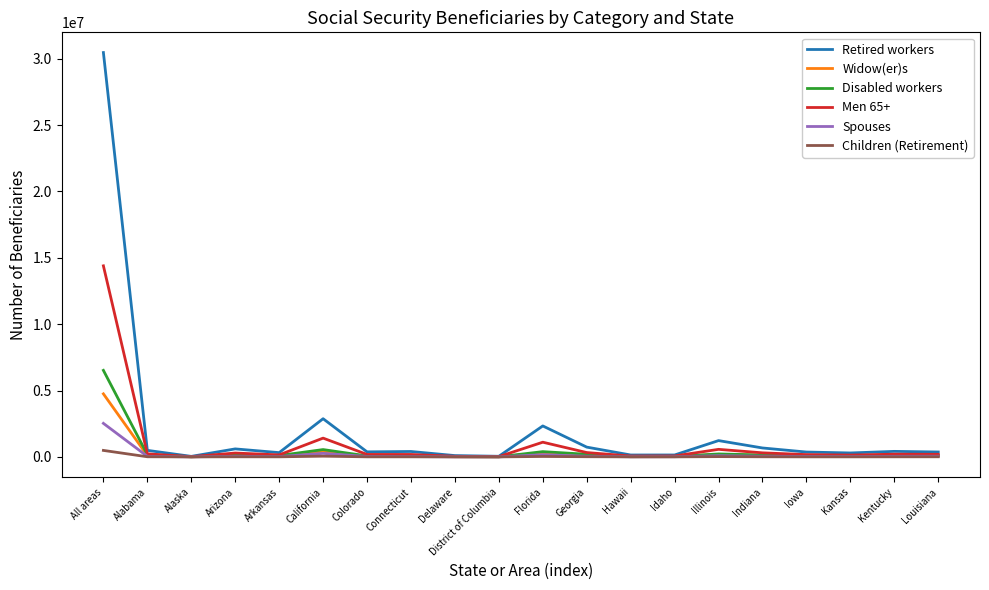

At which category is the sum across all series the highest?

All areas